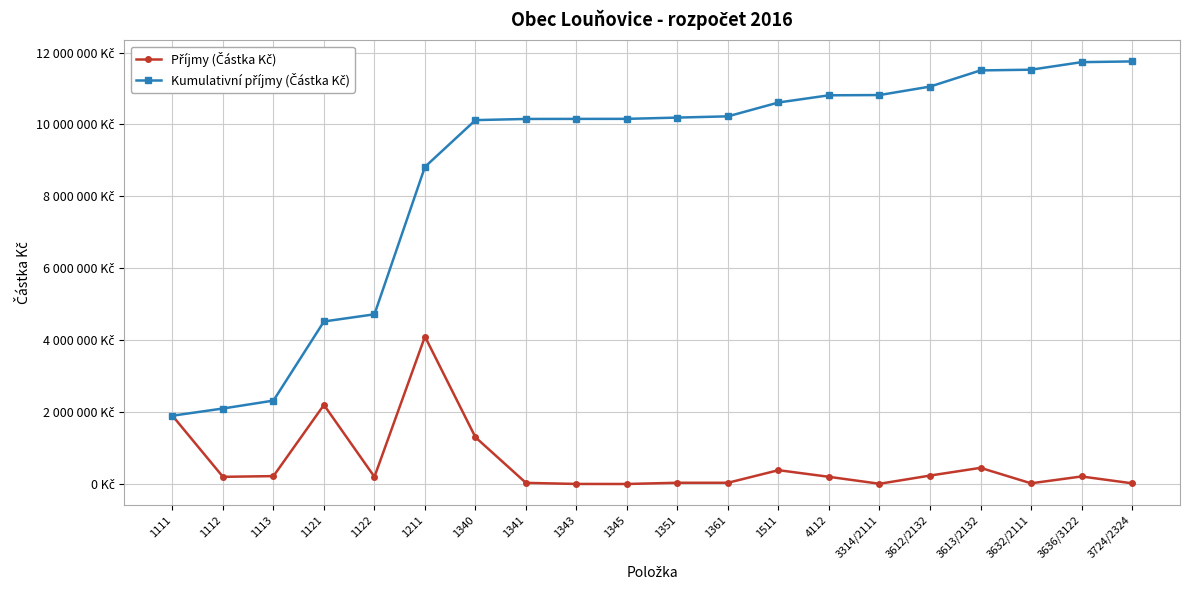

Does the chart have visible grid lines?

Yes